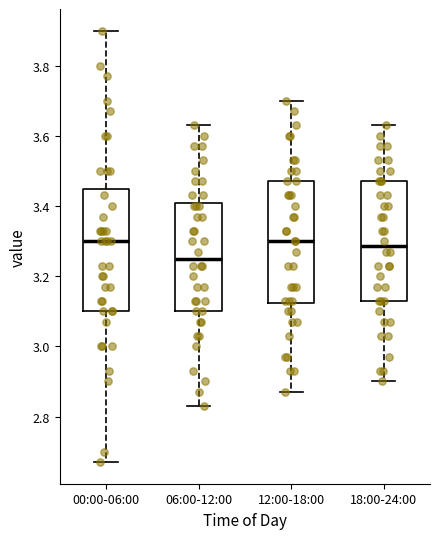

Reading left to right, read every box against the y-axis: the position of its median line, the range the box covers, and the ends of its whiskers. The values are not printed on the chart, so give them approximately, as read against the axis.

00:00-06:00: median 3.30, box 3.10 to 3.44, whiskers 2.68 to 3.90
06:00-12:00: median 3.26, box 3.10 to 3.40, whiskers 2.84 to 3.64
12:00-18:00: median 3.30, box 3.12 to 3.48, whiskers 2.88 to 3.70
18:00-24:00: median 3.28, box 3.14 to 3.48, whiskers 2.90 to 3.64